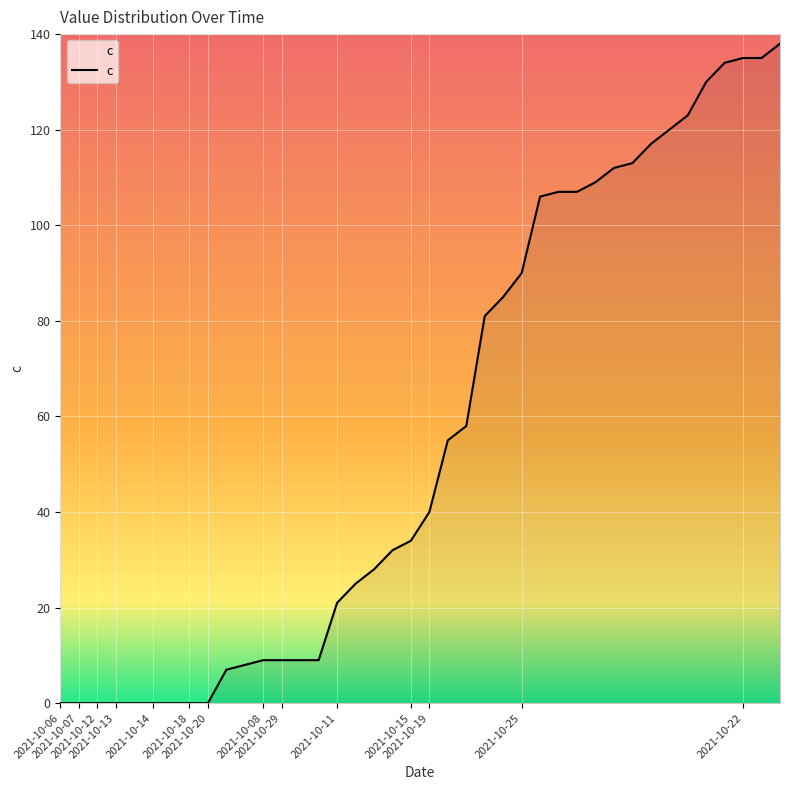

True or false: the data has more than 1 interior local peaks.

False